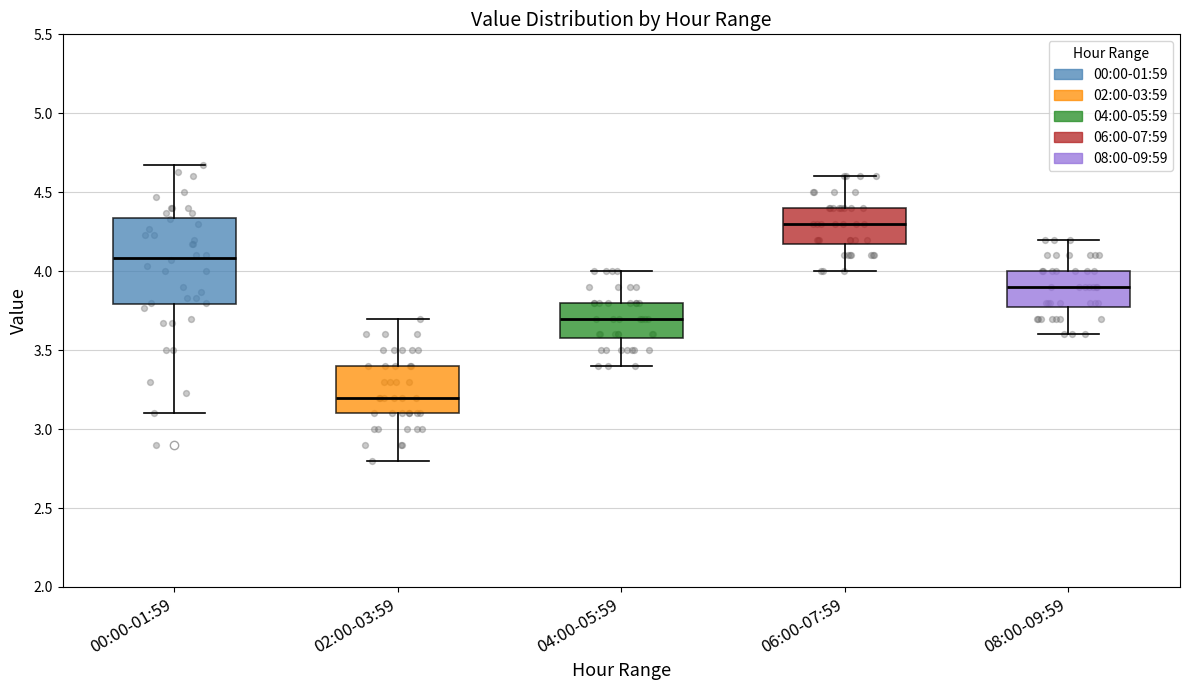

Which box's median line is the lowest?

02:00-03:59